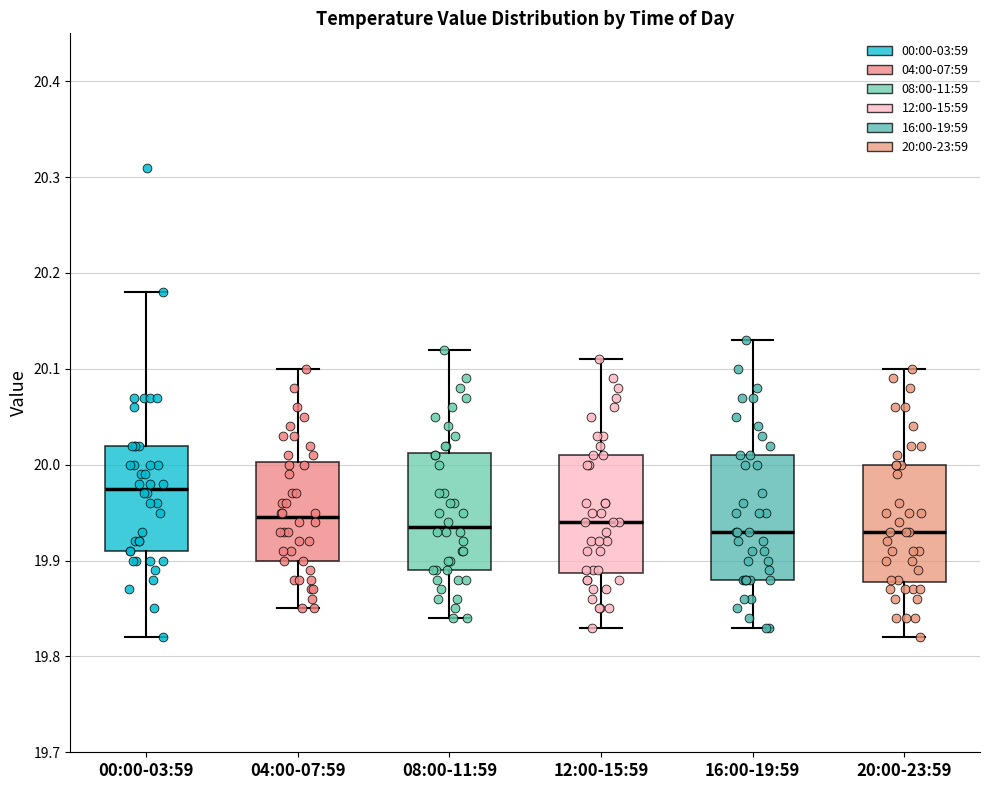

Reading left to right, transcribe this box plot: for each box, give where its median line is, the range the box spans, and where its two whiskers end, as read against the y-axis. The values are not printed on the chart, so give them approximately, as read against the axis.

00:00-03:59: median 19.98, box 19.91 to 20.02, whiskers 19.82 to 20.18
04:00-07:59: median 19.95, box 19.90 to 20.00, whiskers 19.85 to 20.10
08:00-11:59: median 19.94, box 19.89 to 20.01, whiskers 19.84 to 20.12
12:00-15:59: median 19.94, box 19.89 to 20.01, whiskers 19.83 to 20.11
16:00-19:59: median 19.93, box 19.88 to 20.01, whiskers 19.83 to 20.13
20:00-23:59: median 19.93, box 19.88 to 20.00, whiskers 19.82 to 20.10